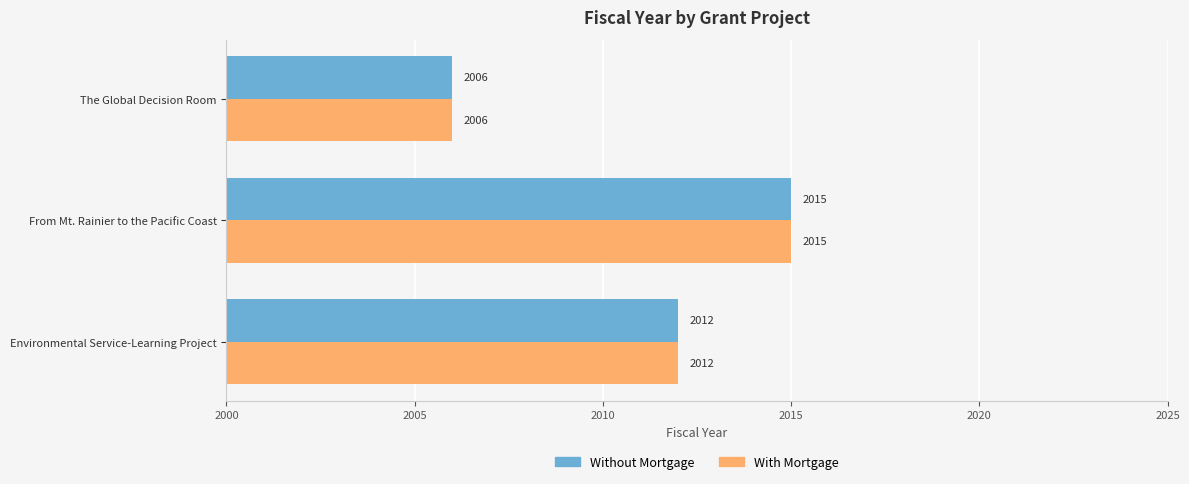

How many With Mortgage values are between 2006 and 2015?

3